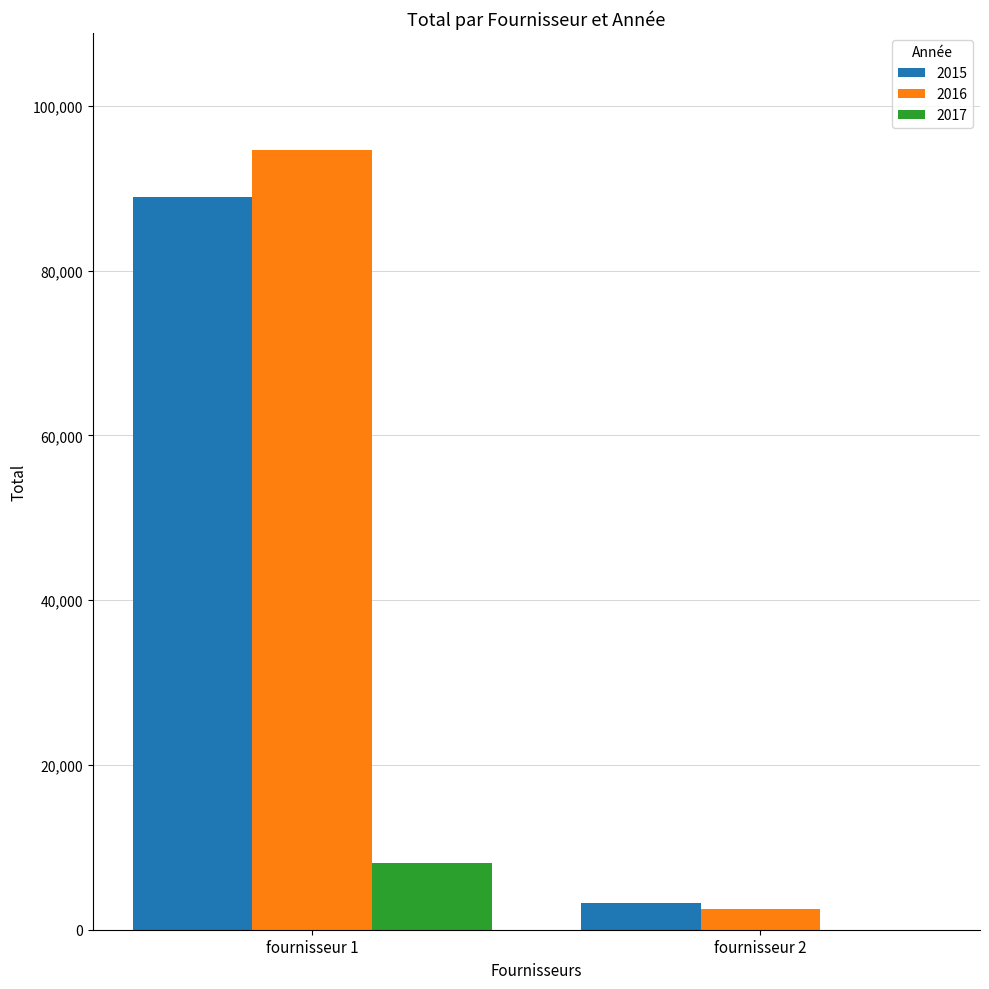

What is the sum of all 2017 values?

8058.3